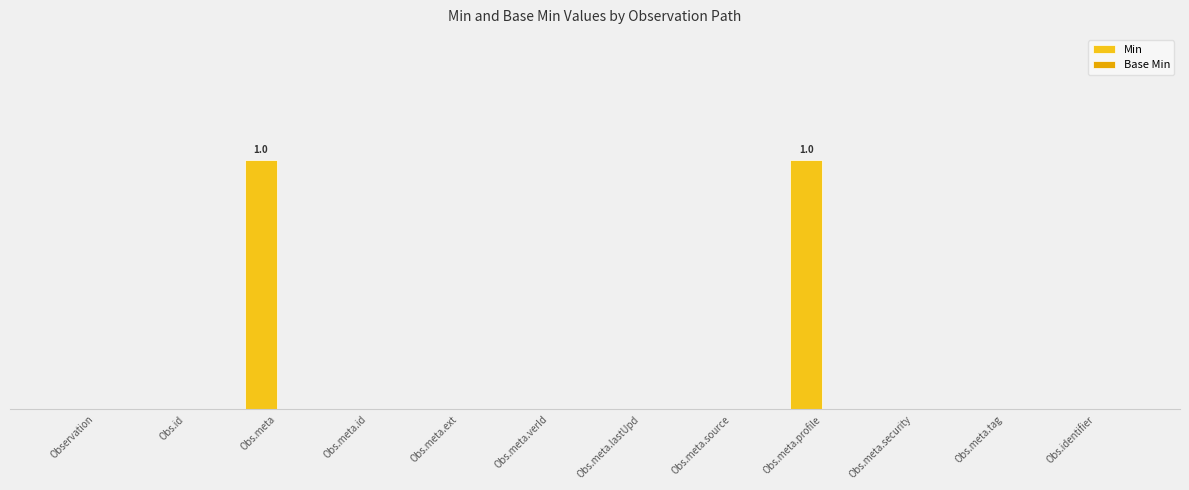

Reading left to right, transcribe all the data shown in this chart.

Min: 0	0	1	0	0	0	0	0	1	0	0	0
Base Min: 0	0	0	0	0	0	0	0	0	0	0	0